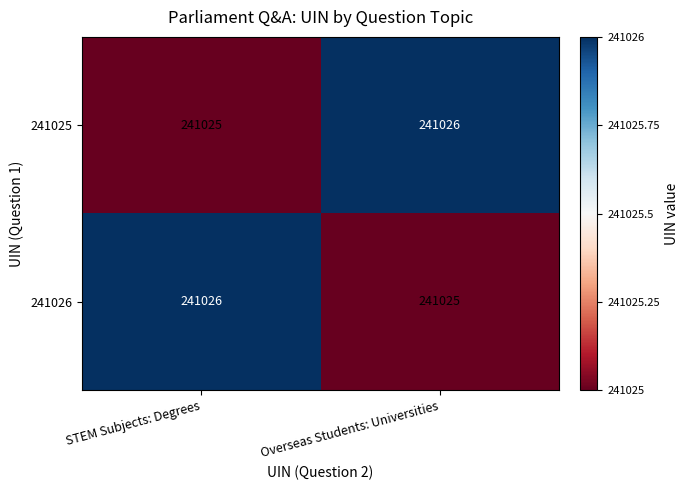

At which label is 241026 closest to 241025?

Overseas Students: Universities